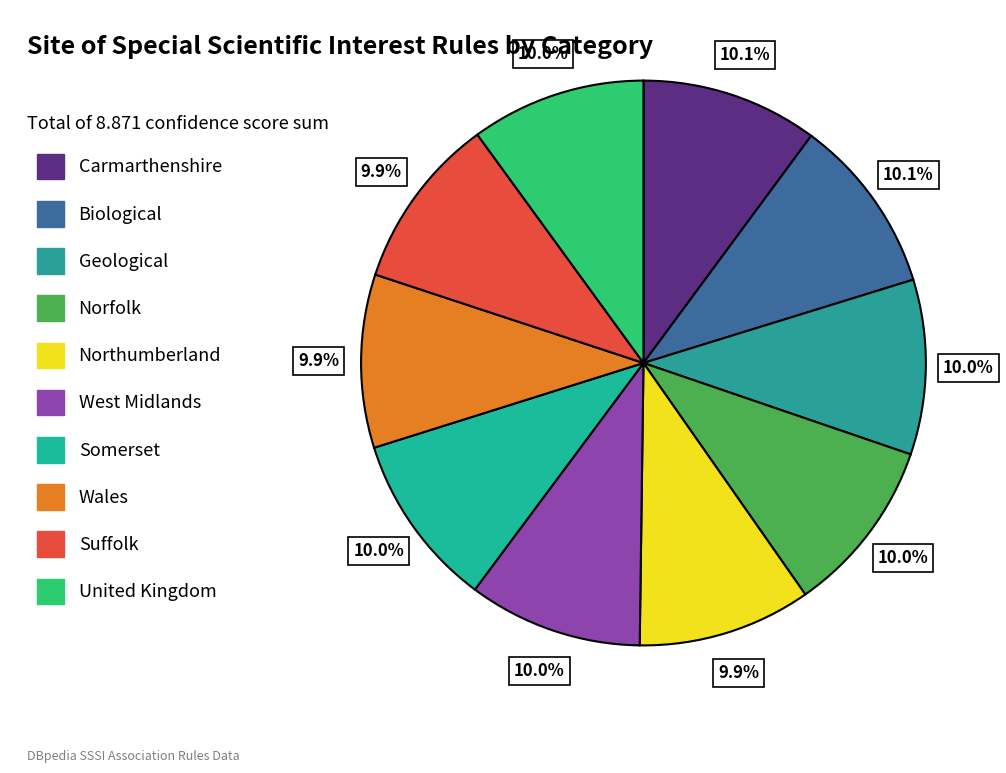

To the nearest percent, what portion does Wales represent?

10%